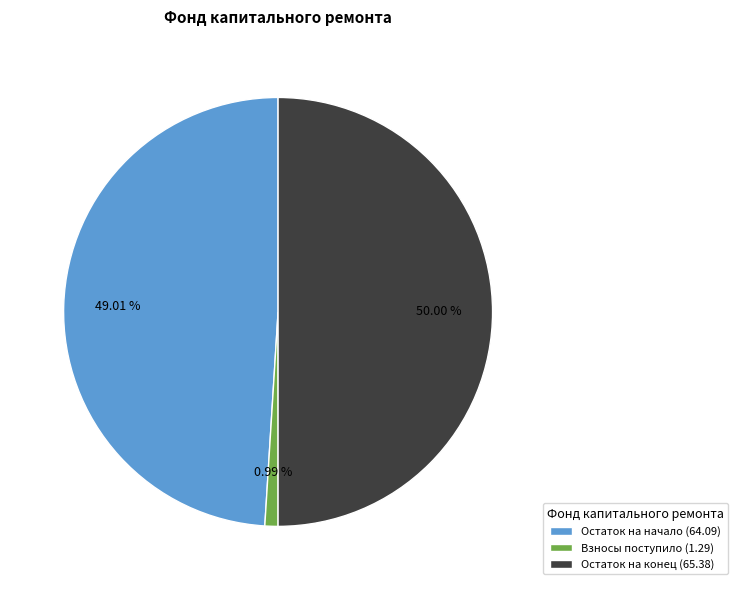

Rank the categories by value from highest to lowest.

Остаток на конец (65.38), Остаток на начало (64.09), Взносы поступило (1.29)